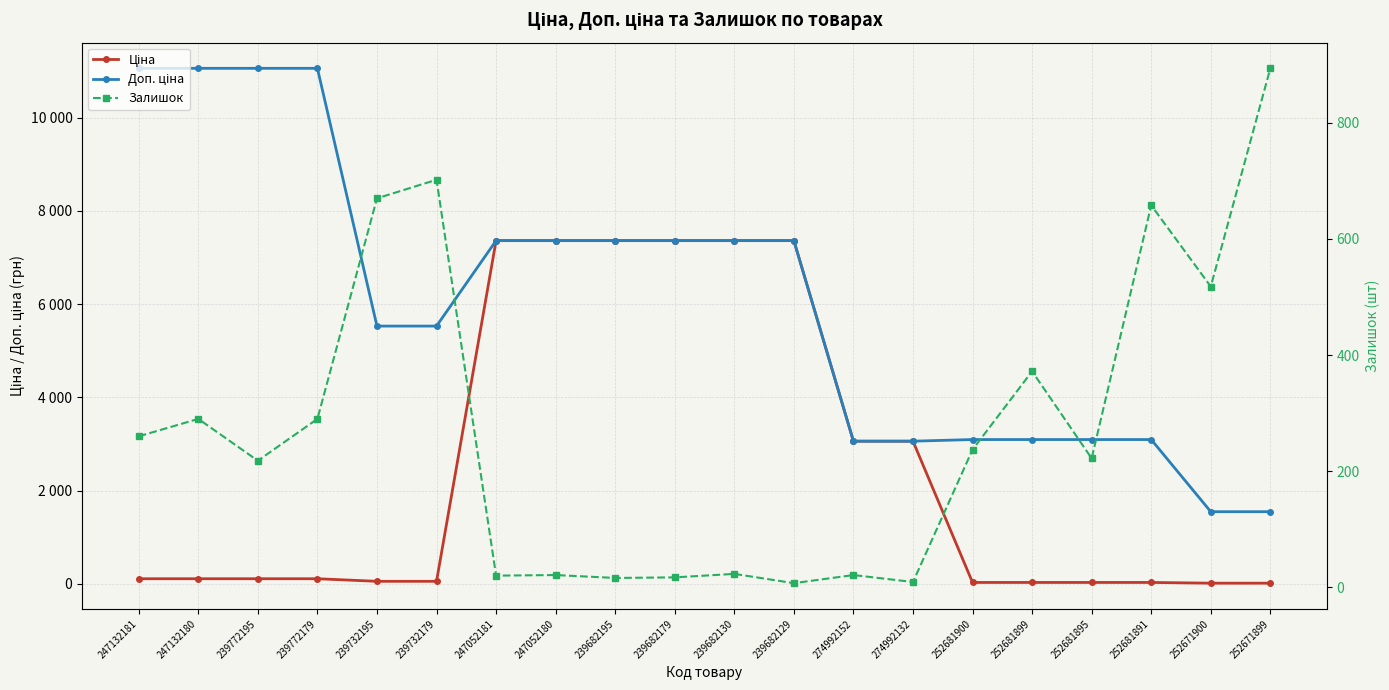

What is the label of the 5th point from the left?

239732195